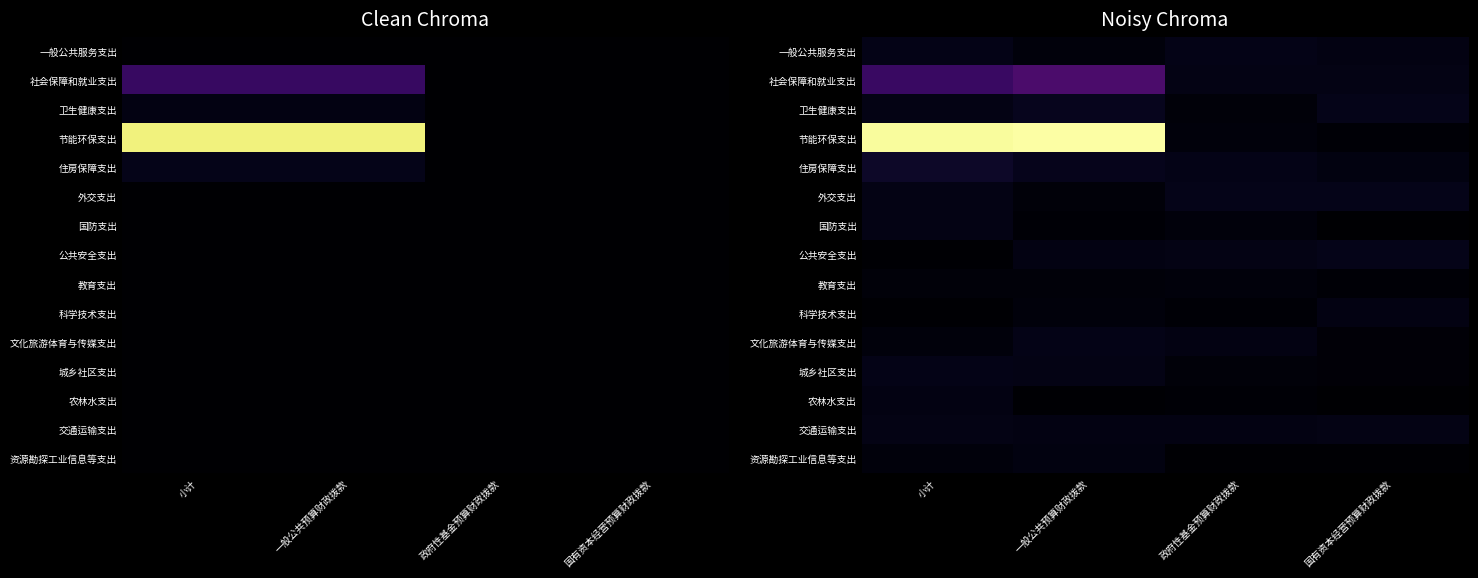

Which series has the largest total across all categories?

节能环保支出